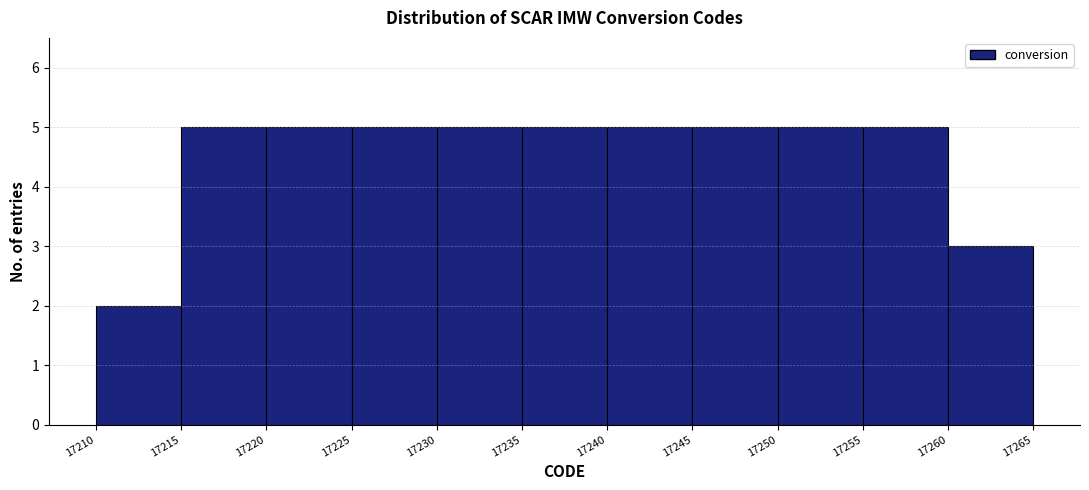

What is the height of the bar covering 17235 to 17240 on the x-axis? The values are not printed on the chart, so give them approximately, as read against the axis.

5